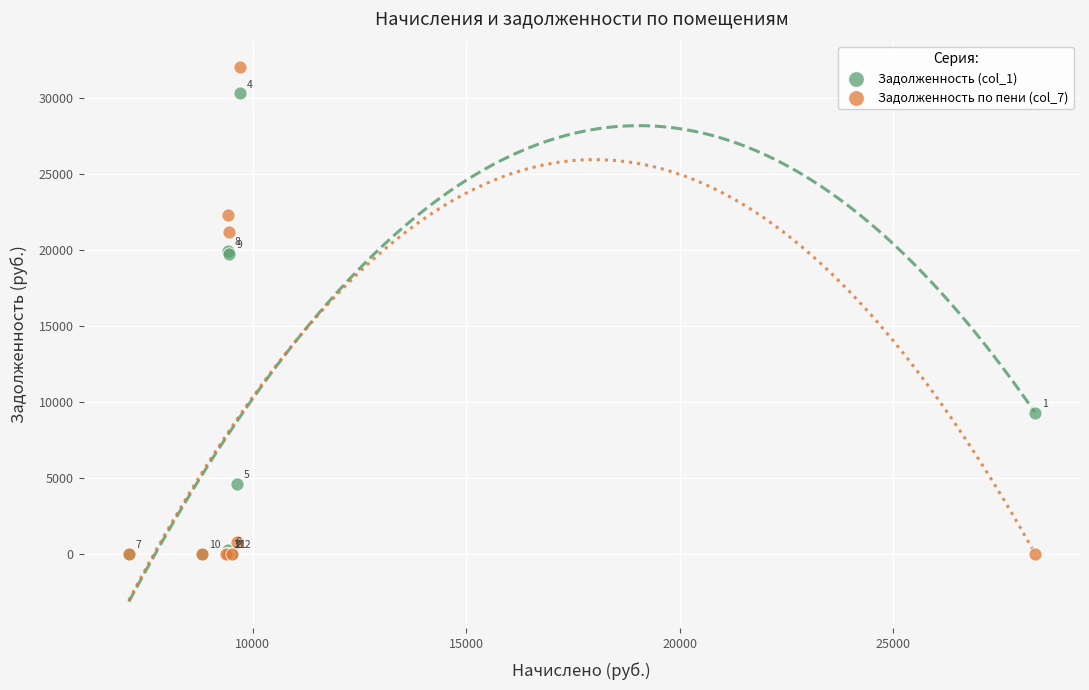

In the Задолженность (col_1) series, what Y value is closest to 15143?

19739.9